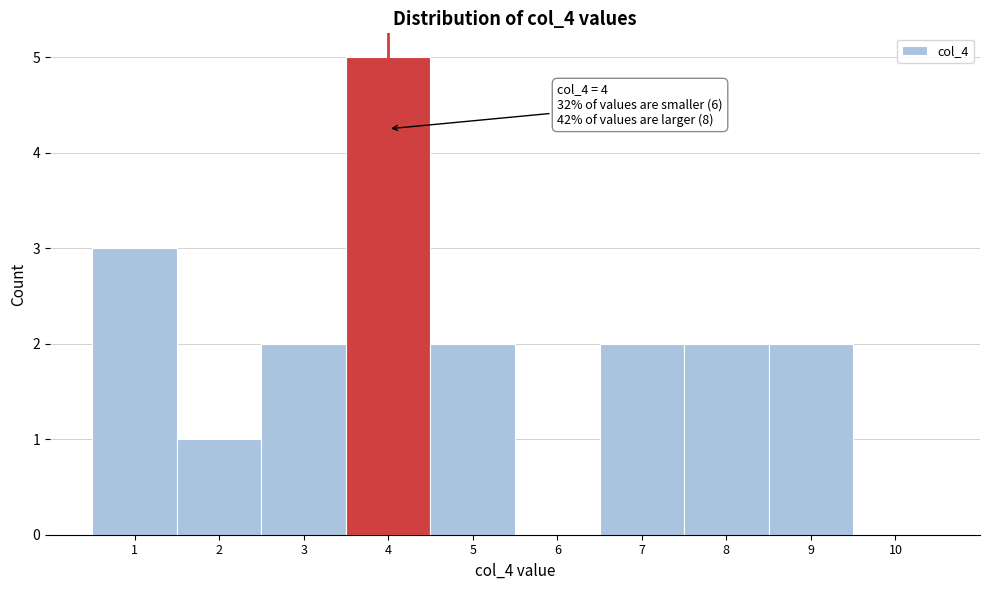

Which range on the x-axis has the tallest bar?

3.5 to 4.5